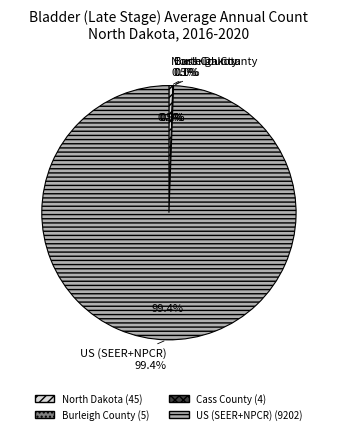

Is the sum of US (SEER+NPCR) and Cass County greater than half?

Yes